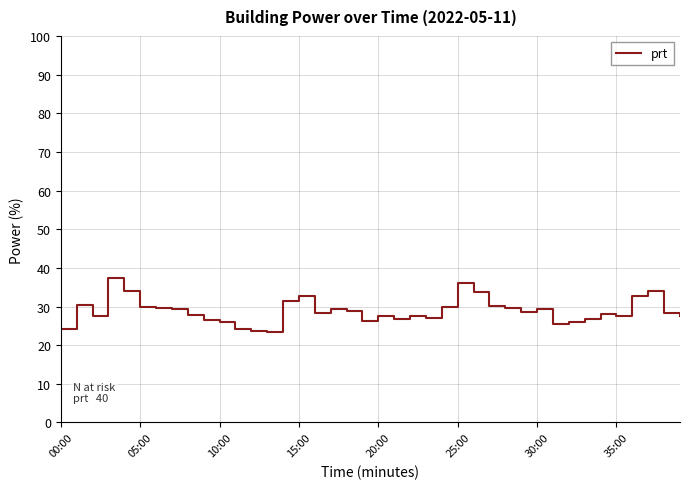

What is the maximum value shown in the chart?

37.5